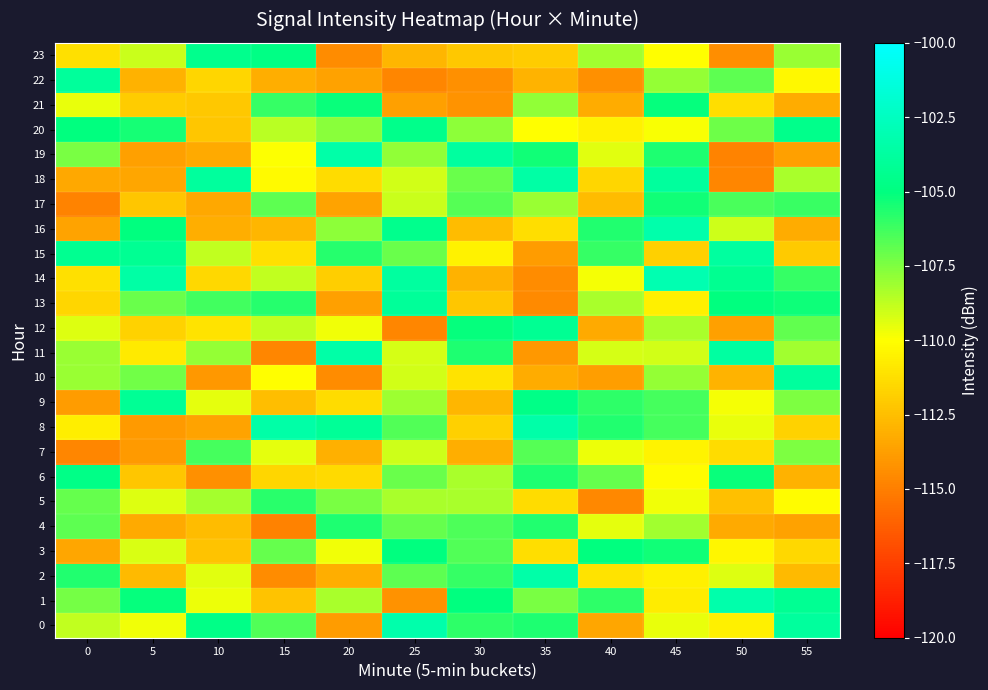

At which category is the sum across all series the highest?

45